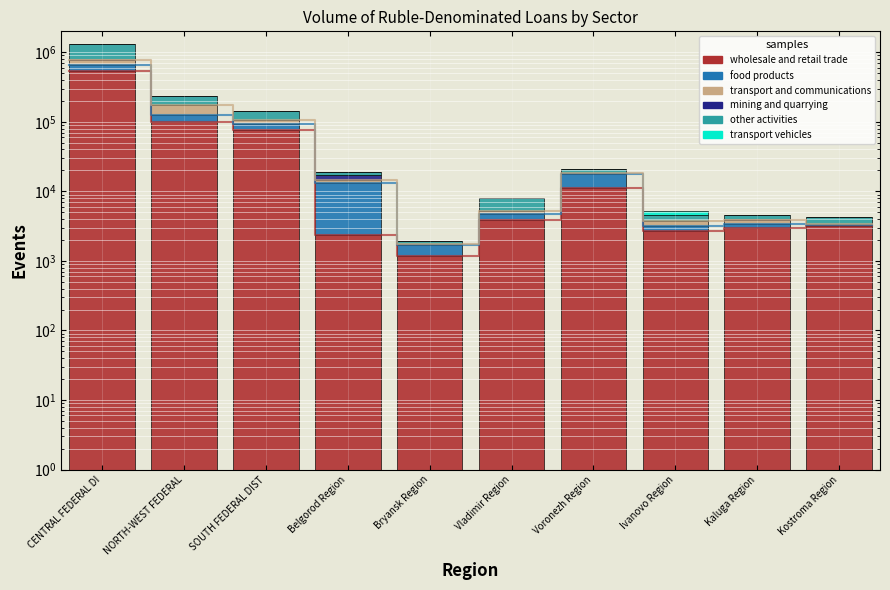

At which label does other activities first exceed 2171?

CENTRAL FEDERAL DI